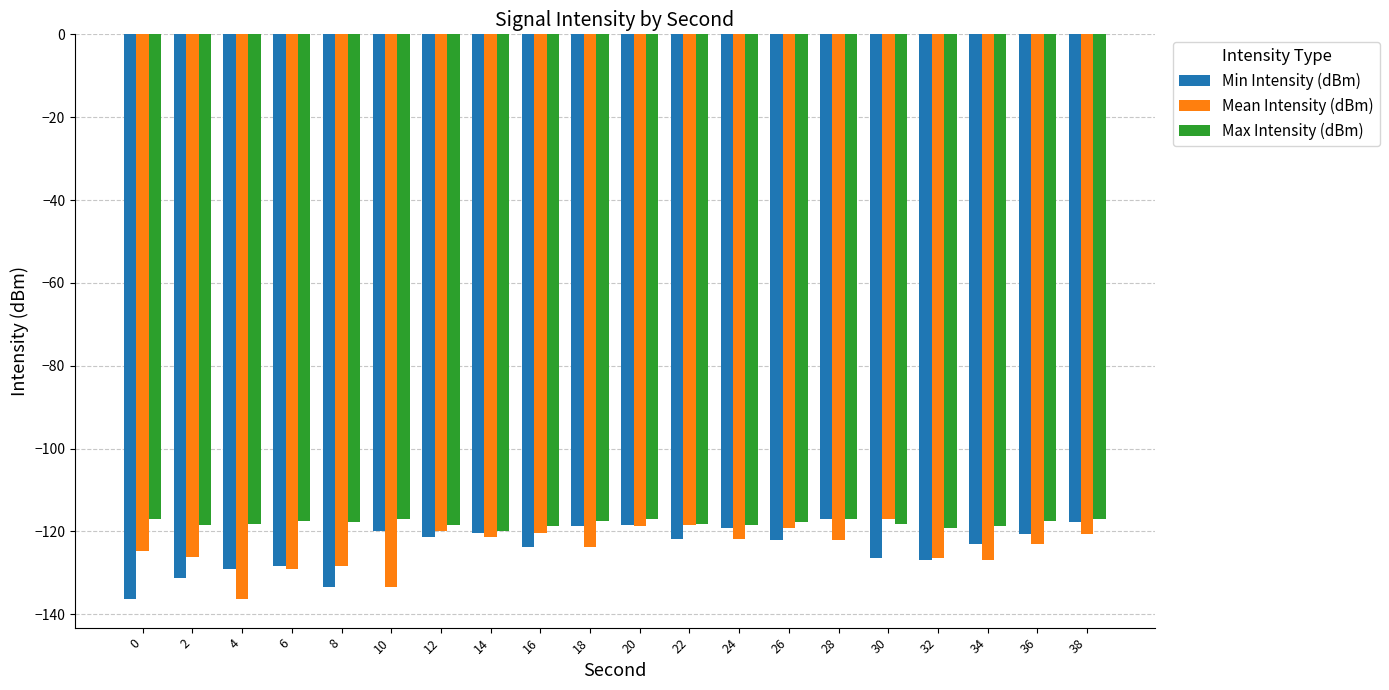

What is the difference between the highest and lowest values at 16?

5.0